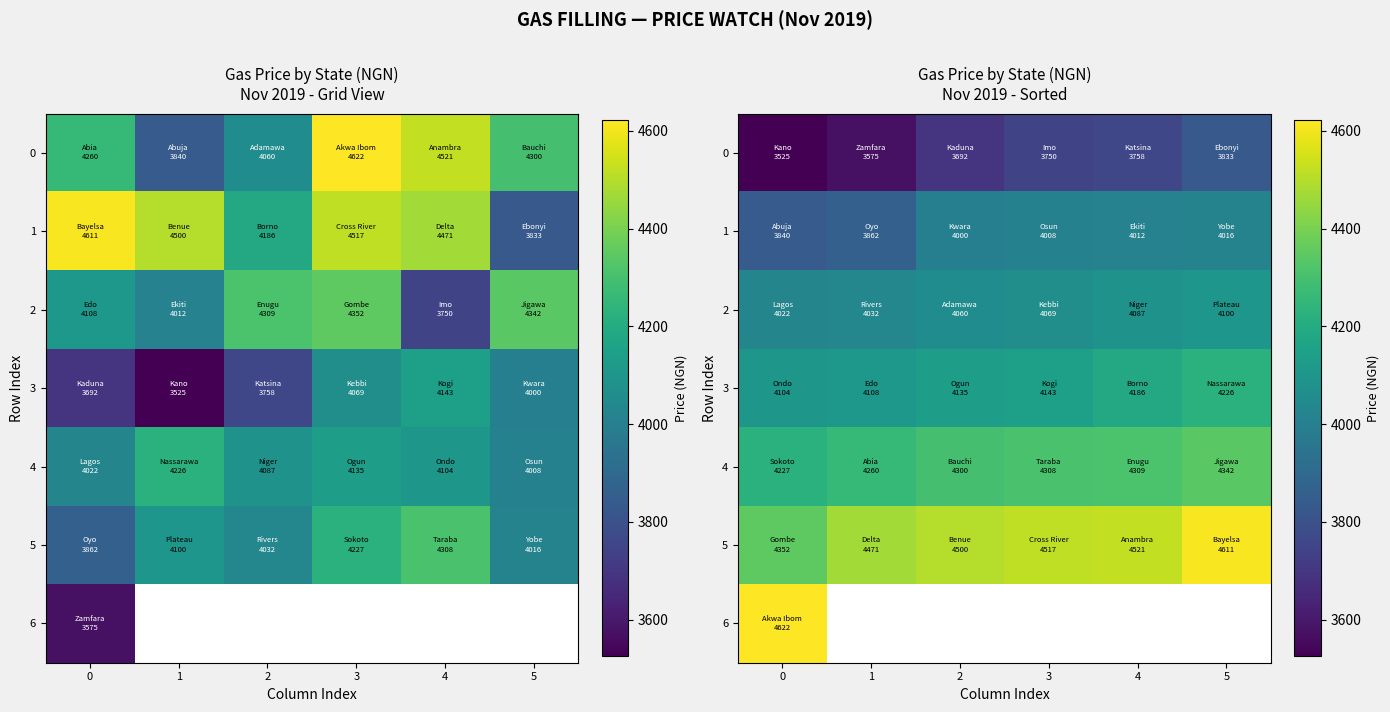

Rank the categories by 5 value from highest to lowest.

5, 4, 3, 2, 1, 0